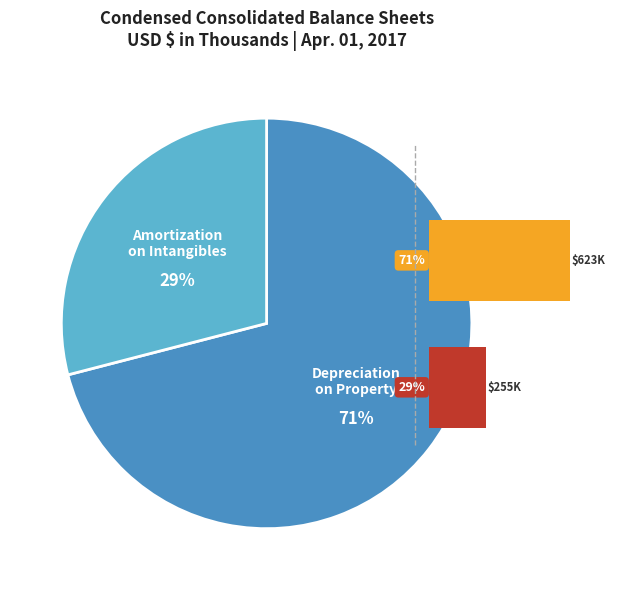

To the nearest percent, what is the difference between the Accumulated amortization on acquired intangibles and Accumulated depreciation on property, plant & equipment slice percentages?

42%